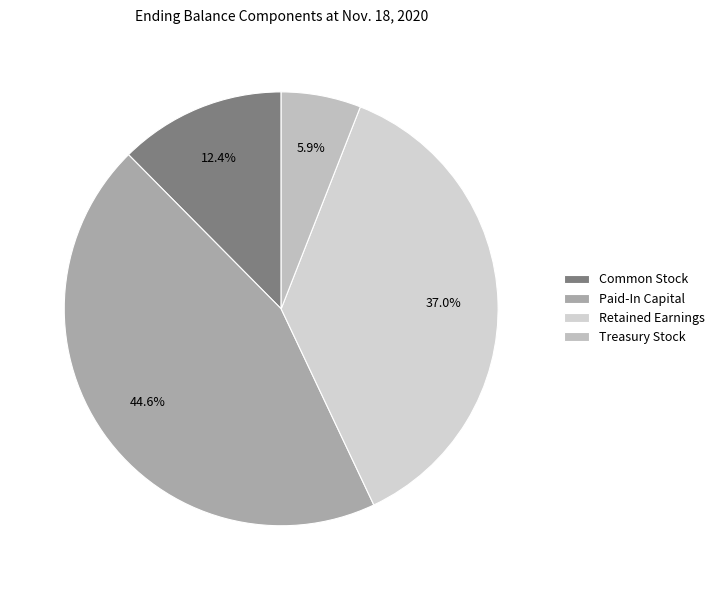

To the nearest percent, what is the difference between the Common Stock and Retained Earnings slice percentages?

25%